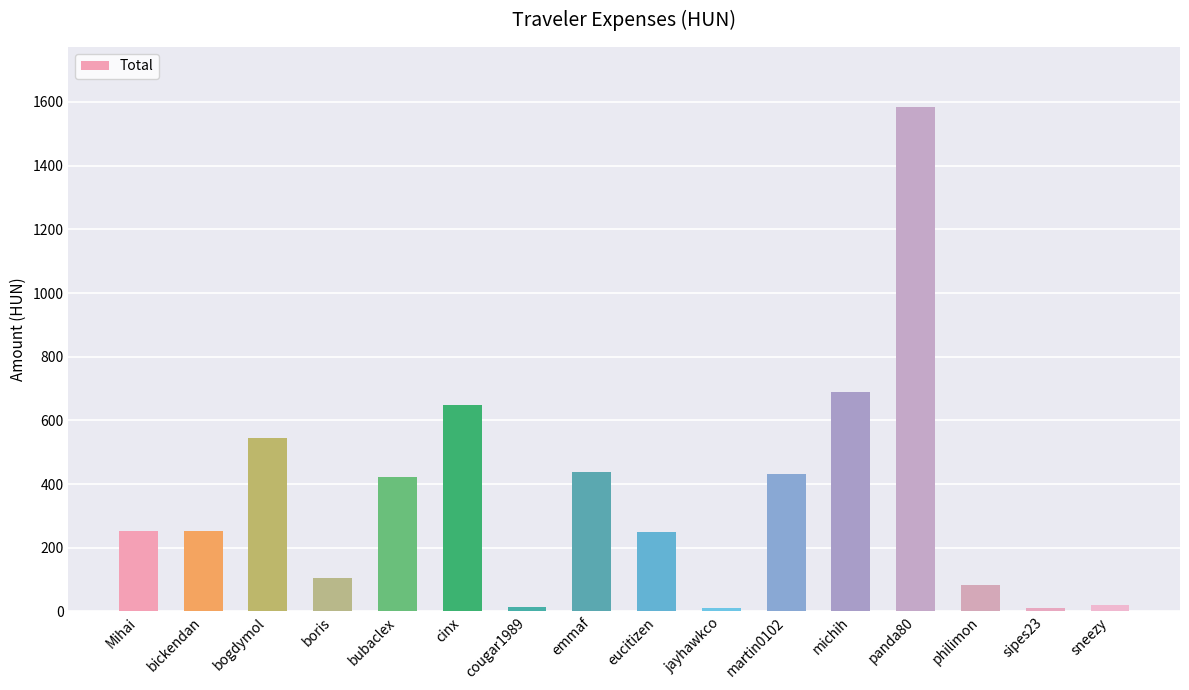

What is the change in value from bickendan to eucitizen?

-2.4